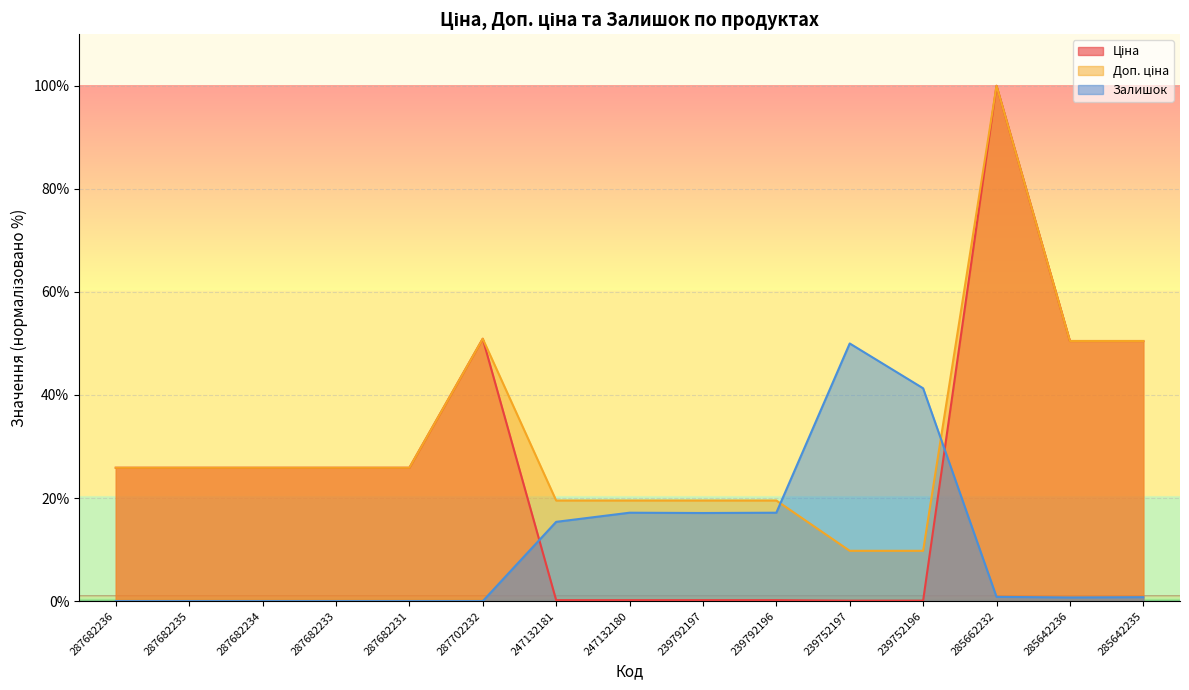

The value of Доп. ціна at 285642235 is 23.8. True or false?

False